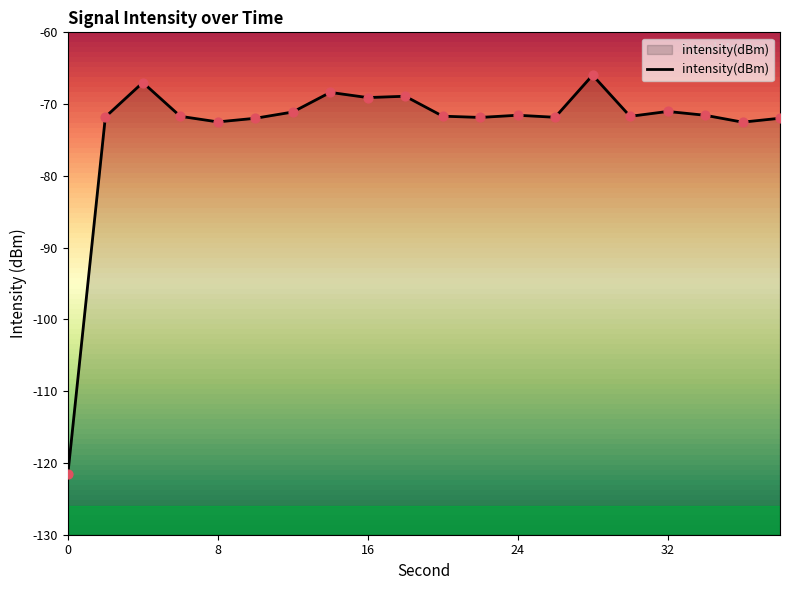

Between 24 and 32, which is larger?

32